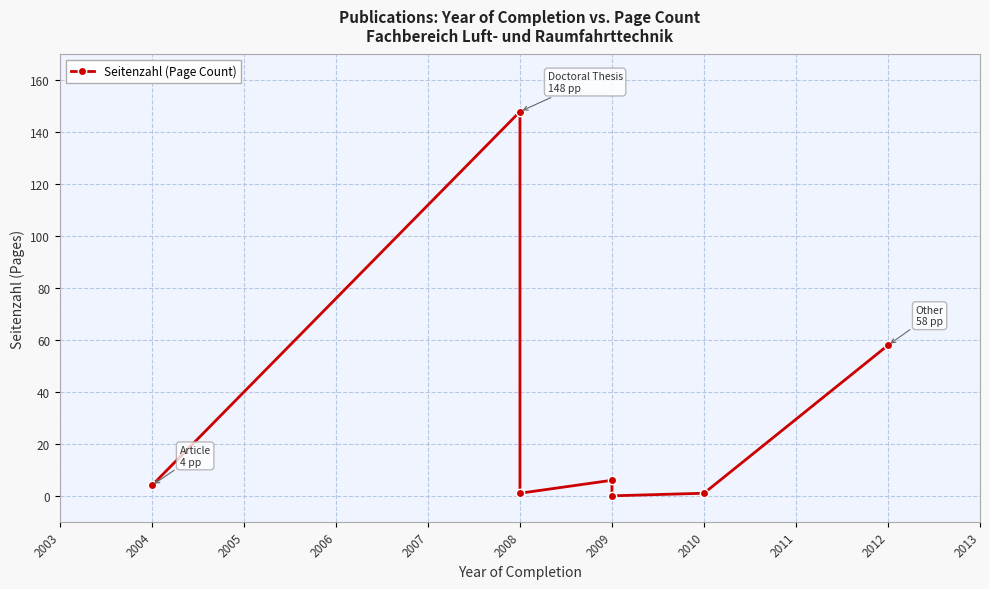

How many points are higher than both their immediate neighbors (excluding endpoints)?

2